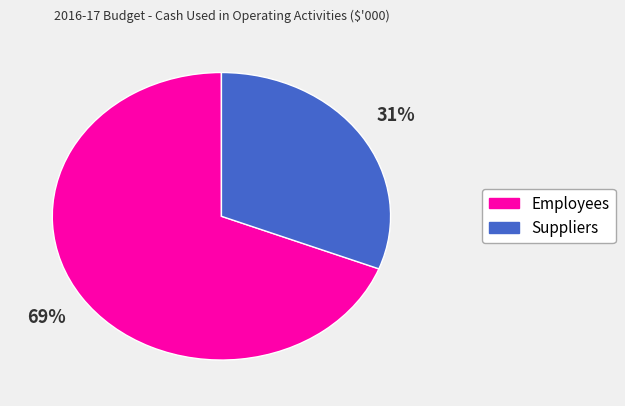

What is the ratio of the value at Employees to the value at Suppliers?

2.2